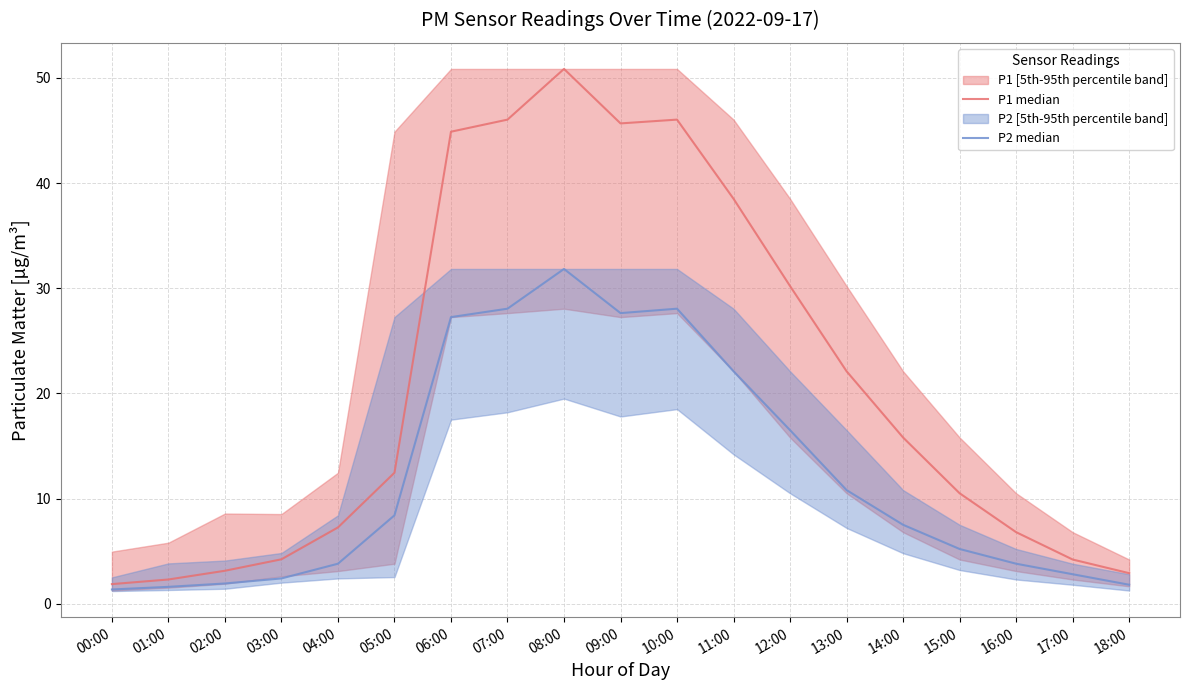

What is the minimum value shown in the chart?

1.4